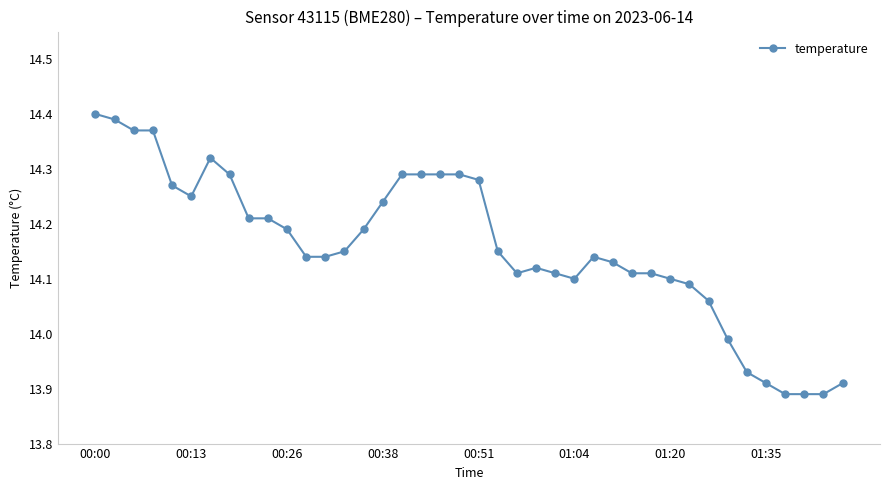

What is the difference between the second highest and minimum values?

0.5